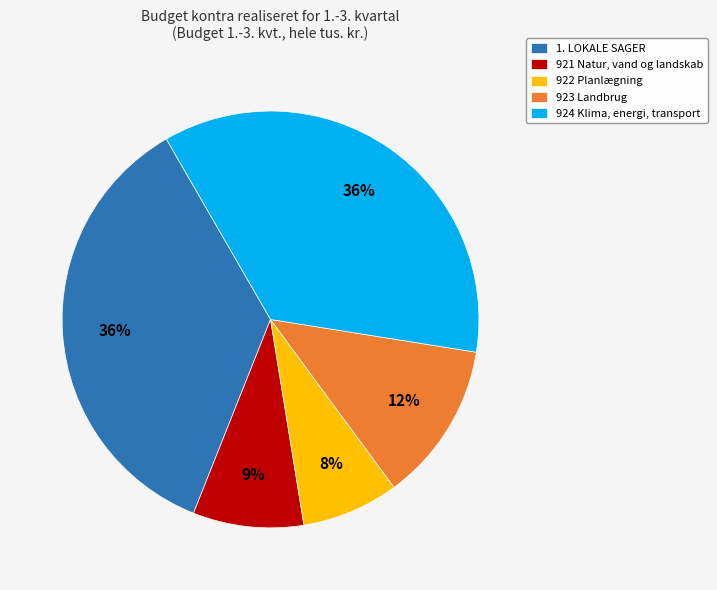

Is there any slice that represents more than half of the pie?

No